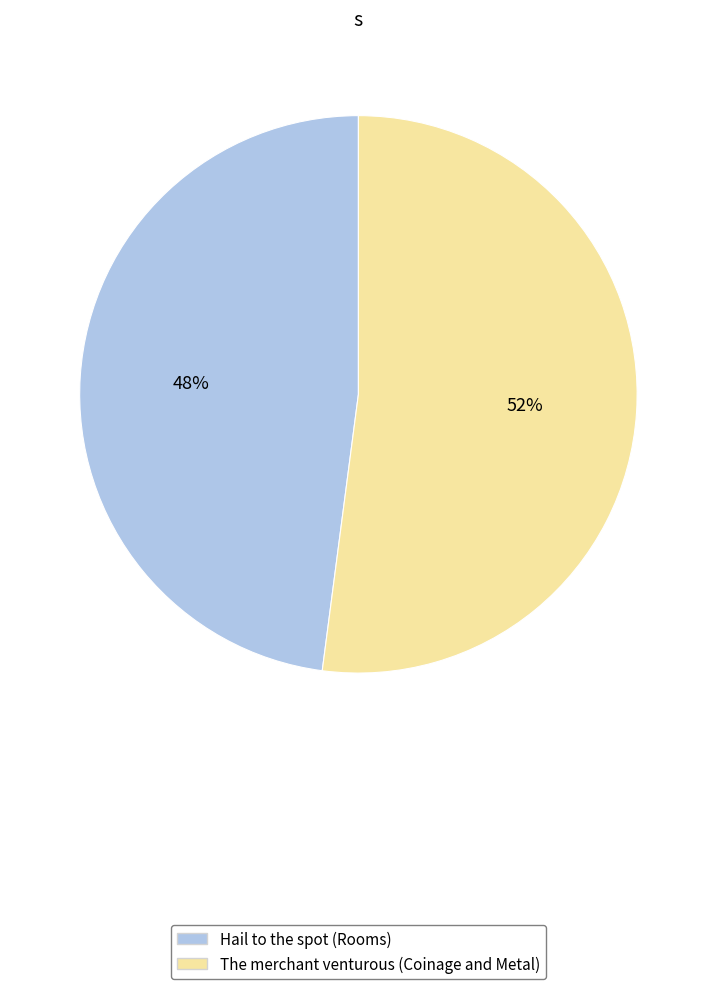

What is the majority slice?

The merchant venturous (Coinage and Metal)